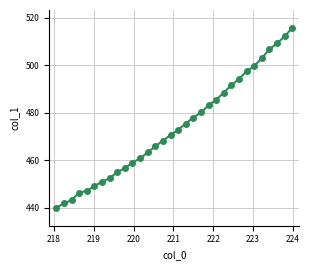

What is the greatest value displayed?

515.7